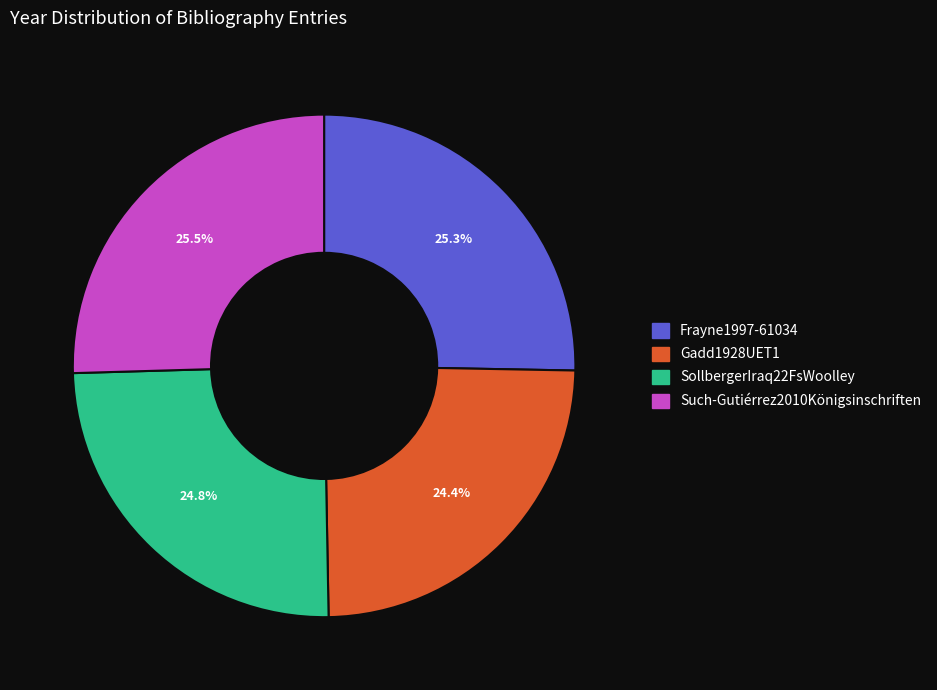

What percentage is NOT represented by Frayne1997-61034?

74.7%